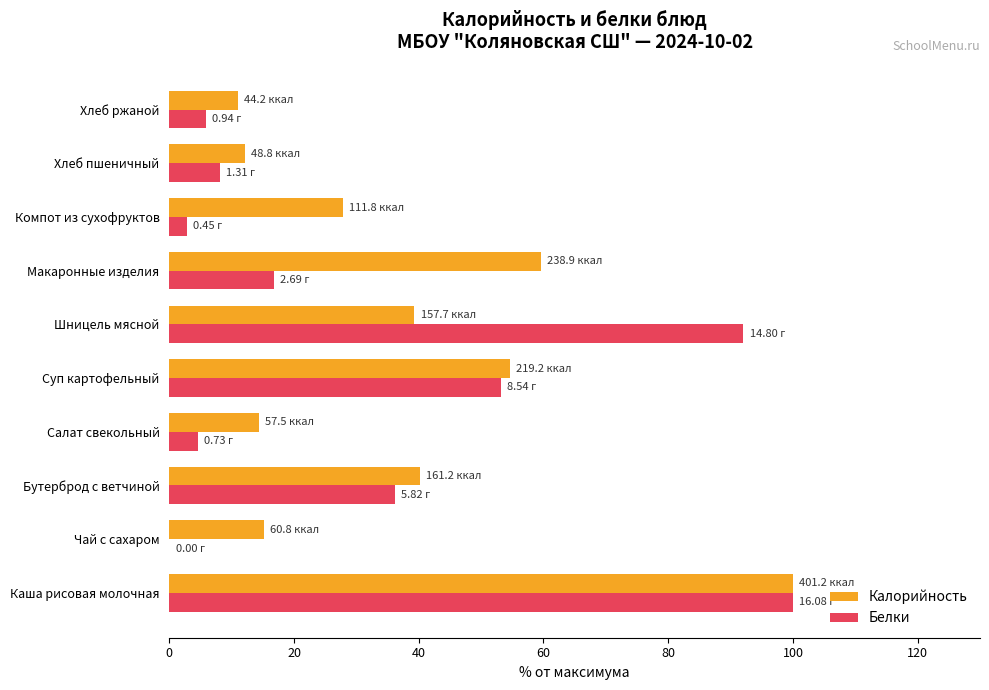

What is the highest value of the Калорийность series?

100.0